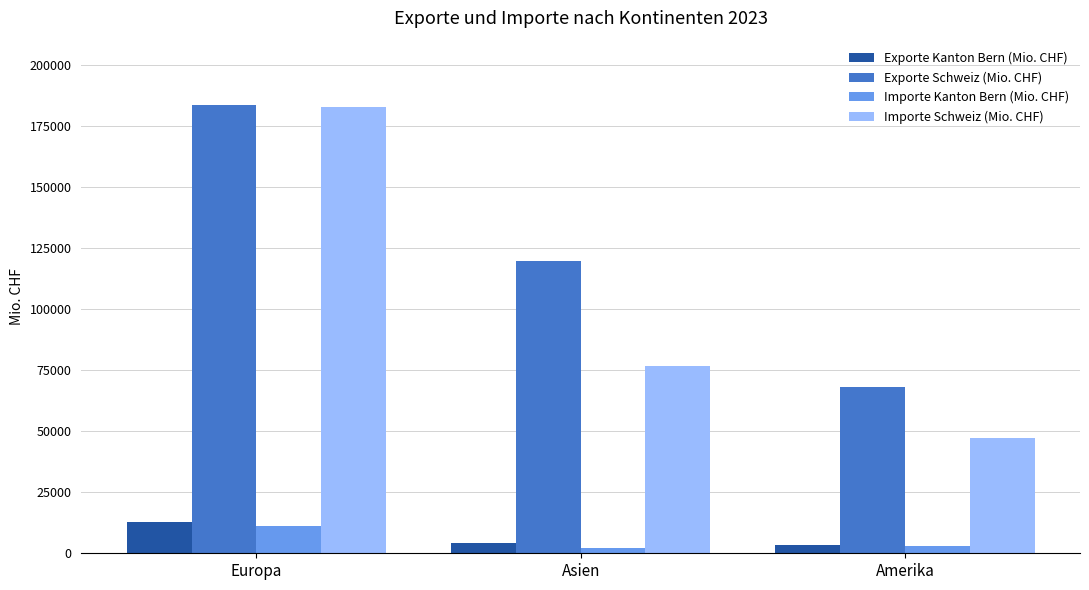

At which label does Importe Schweiz (Mio. CHF) first exceed 76850?

Europa